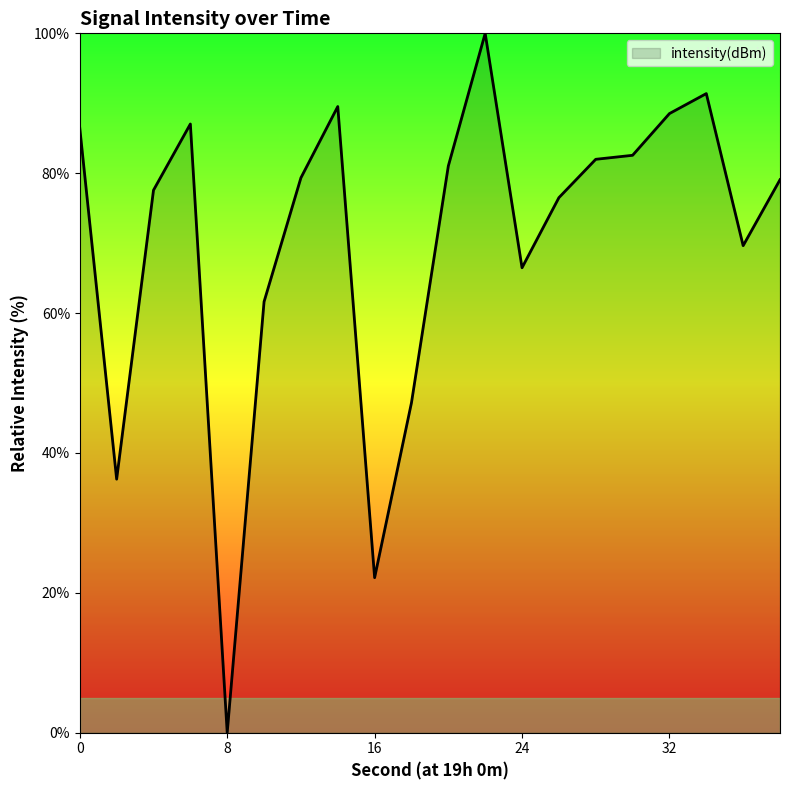

What is the difference between the maximum and minimum values?

100.0